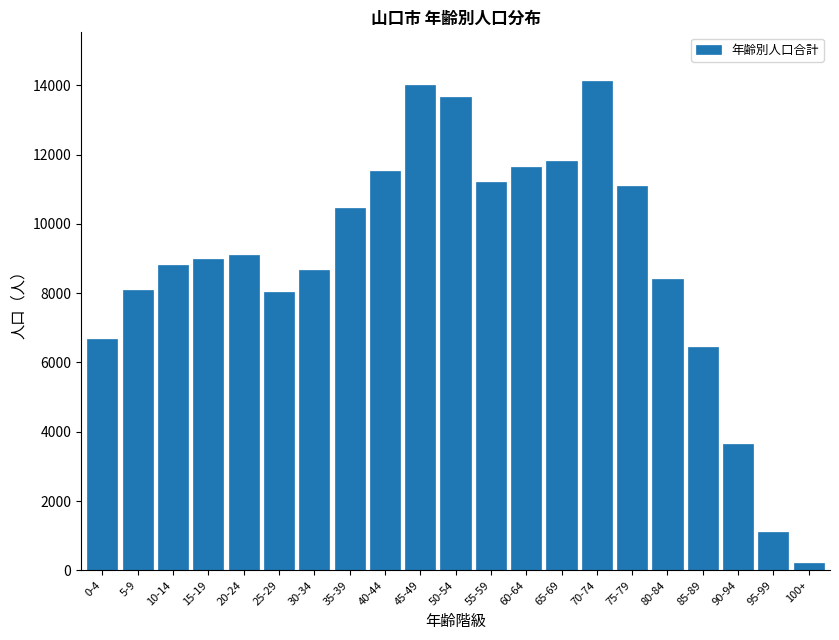

At which category does the chart reach its minimum across all series?

100+